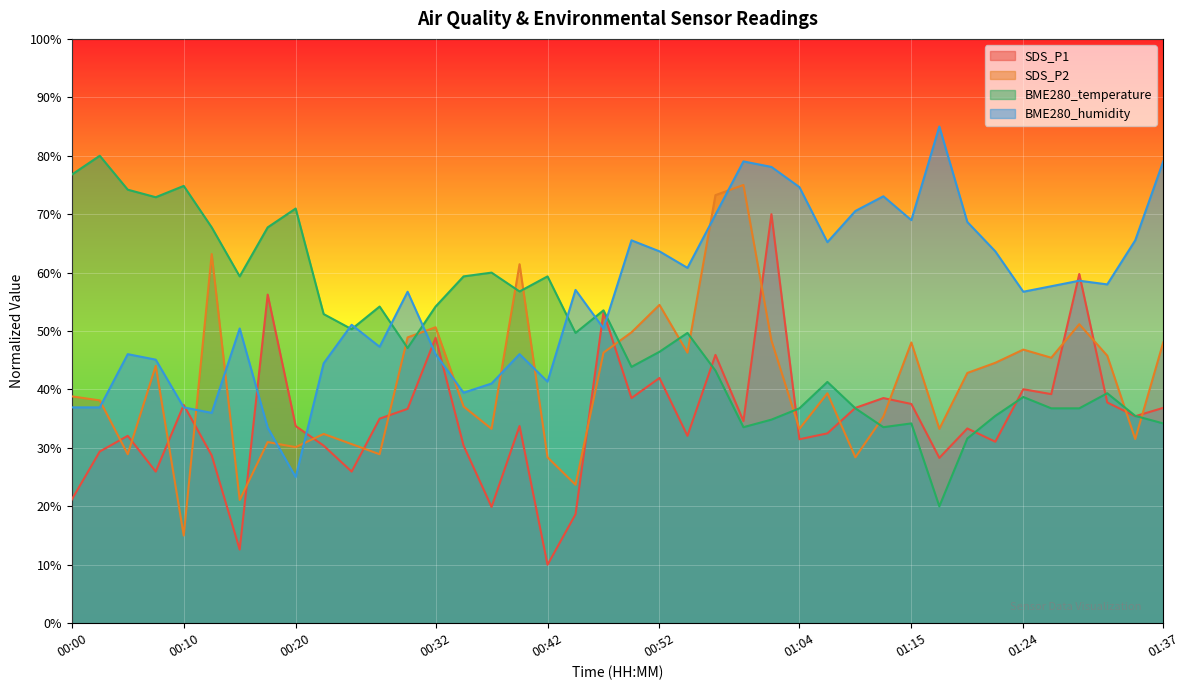

What is the label of the 34th point from the right?

00:15